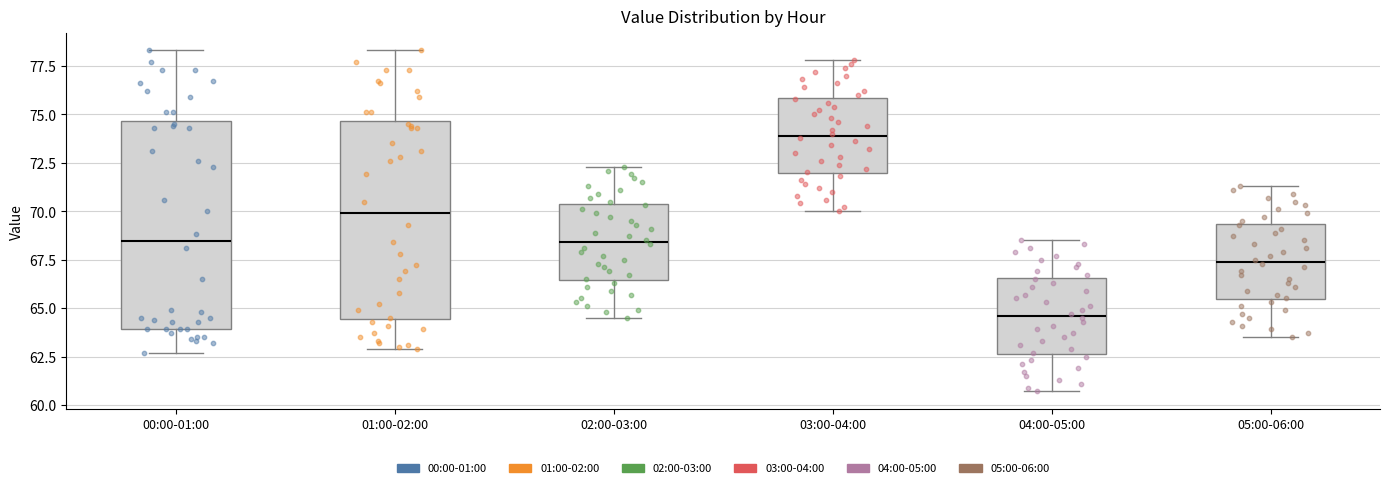

Reading left to right, read every box against the y-axis: the position of its median line, the range the box covers, and the ends of its whiskers. The values are not printed on the chart, so give them approximately, as read against the axis.

00:00-01:00: median 68.5, box 64.0 to 74.5, whiskers 62.5 to 78.5
01:00-02:00: median 70.0, box 64.5 to 74.5, whiskers 63.0 to 78.5
02:00-03:00: median 68.5, box 66.5 to 70.5, whiskers 64.5 to 72.5
03:00-04:00: median 74.0, box 72.0 to 76.0, whiskers 70.0 to 78.0
04:00-05:00: median 64.5, box 62.5 to 66.5, whiskers 60.5 to 68.5
05:00-06:00: median 67.5, box 65.5 to 69.5, whiskers 63.5 to 71.5